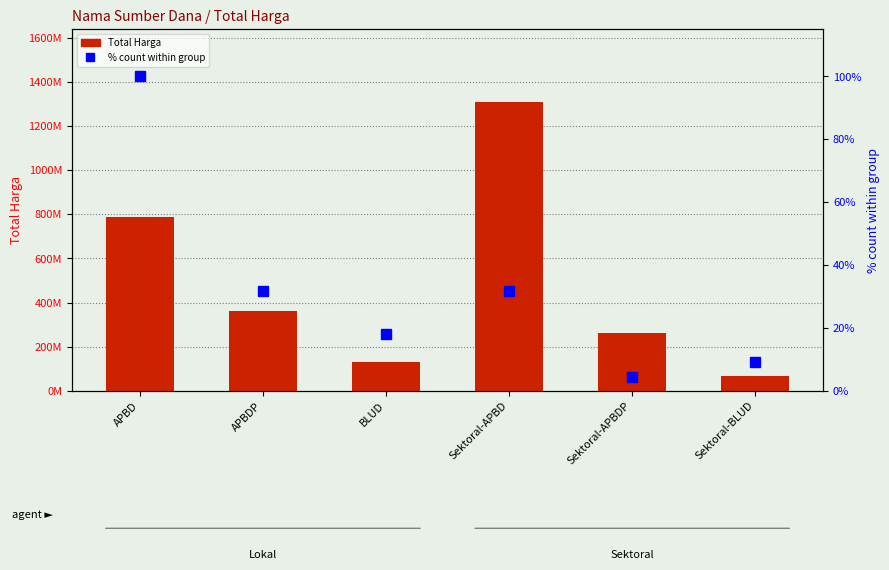

How many series are shown in this chart?

2